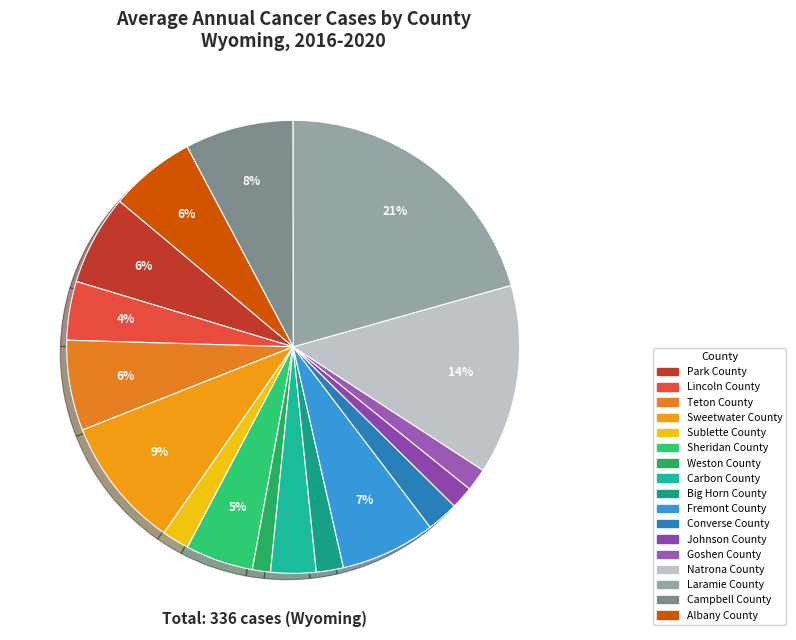

How many slices are in this pie chart?

17